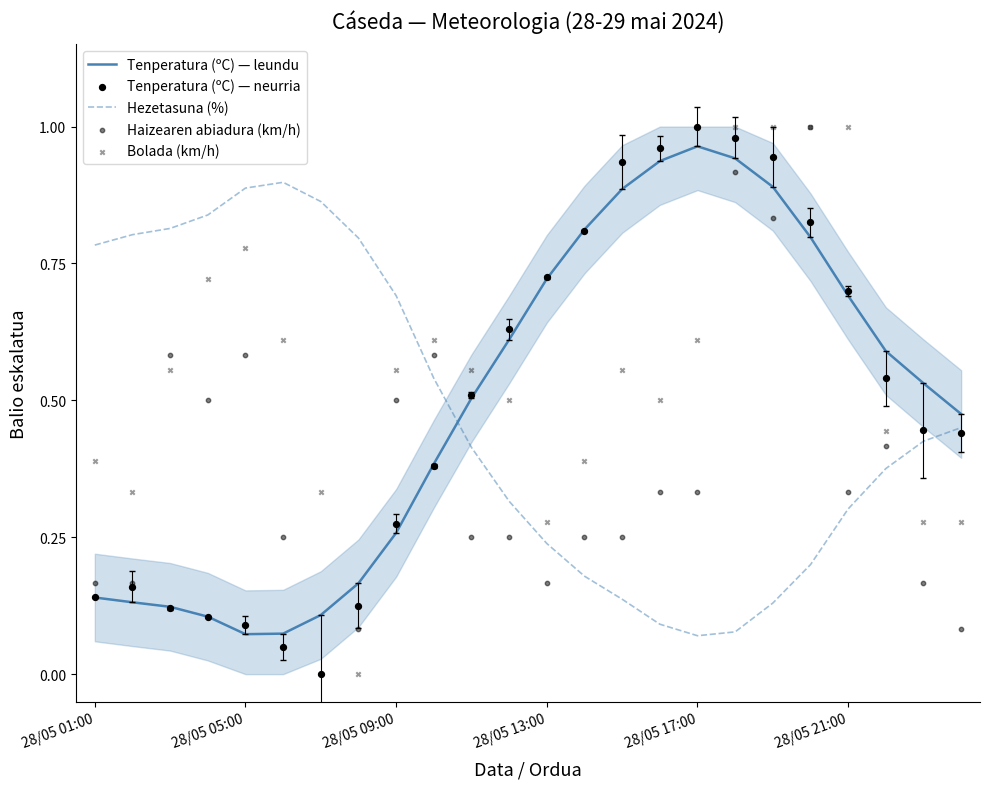

Which series contains the highest Y value?

Tenperatura (ºC) — neurria